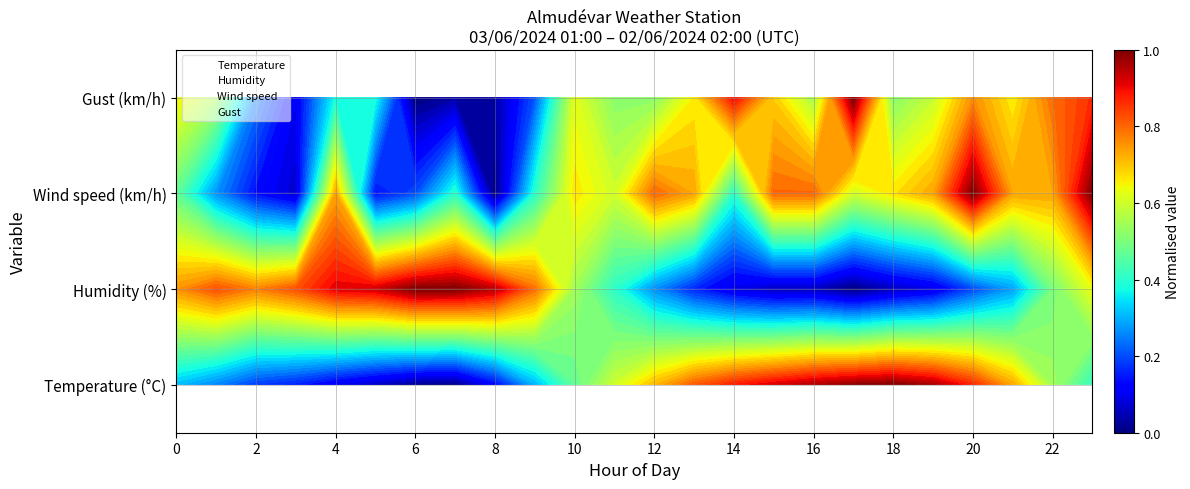

Which series has the widest spread of values?

Temperature